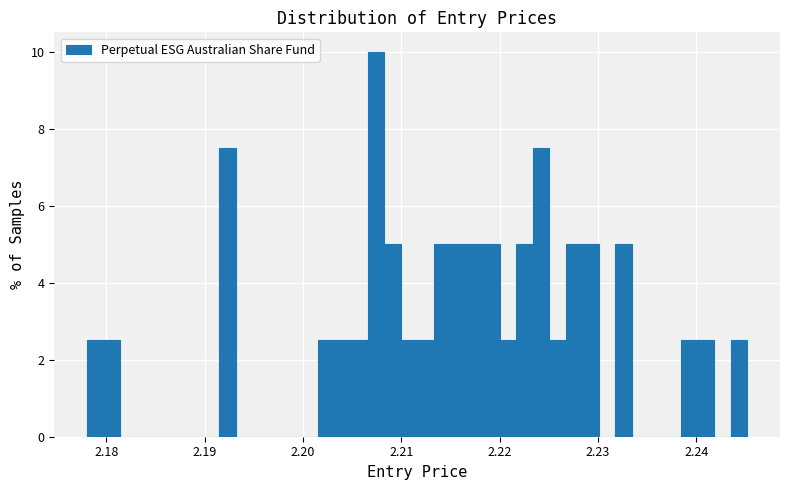

Around what value on the x-axis is the tallest bar? Give the approximate position of its centre, as read against the axis.

2.207